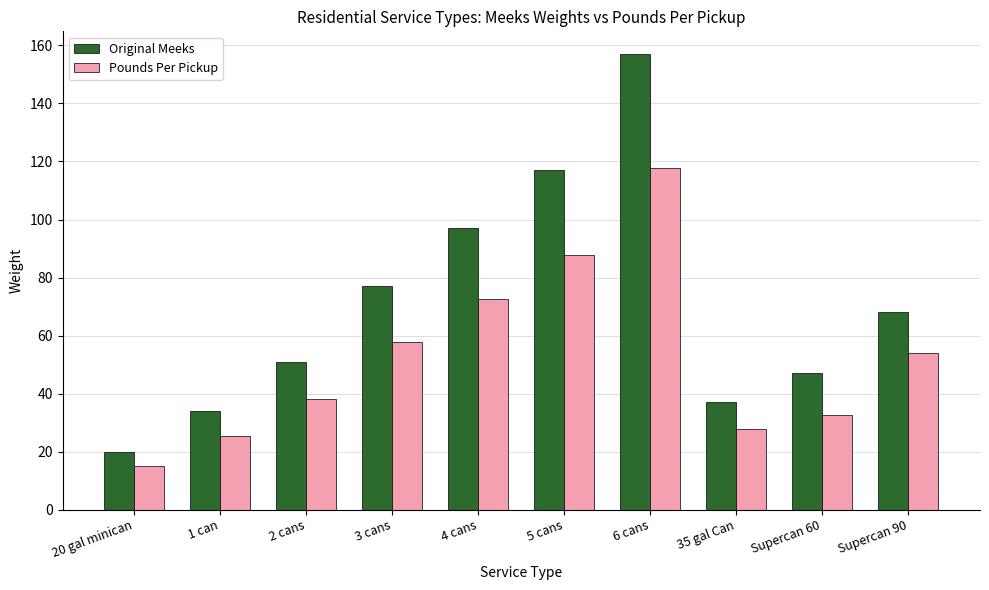

The Pounds Per Pickup series shows 77.0 at Supercan 90. True or false?

False